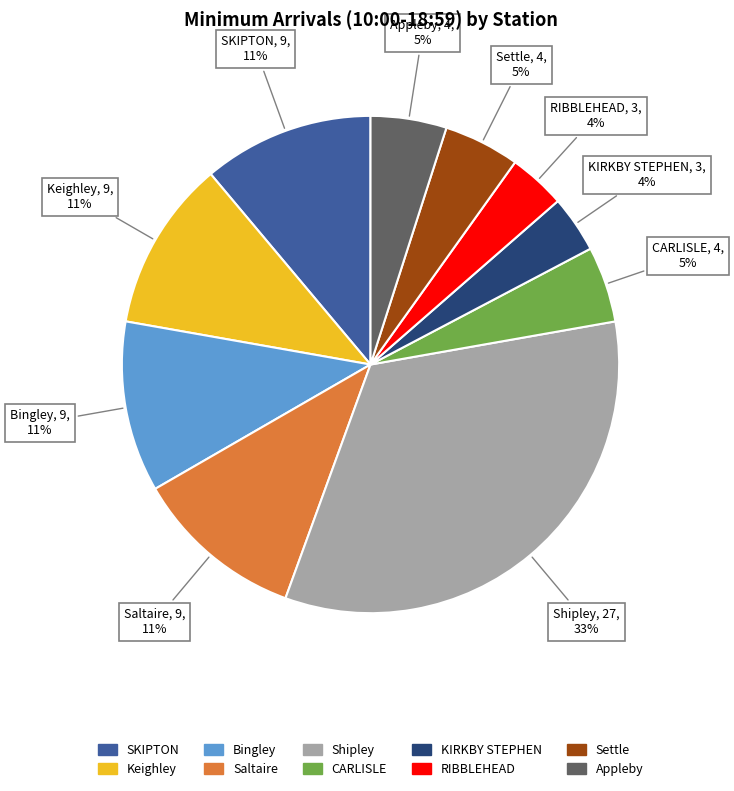

Combined, do Keighley and RIBBLEHEAD account for over 50%?

No